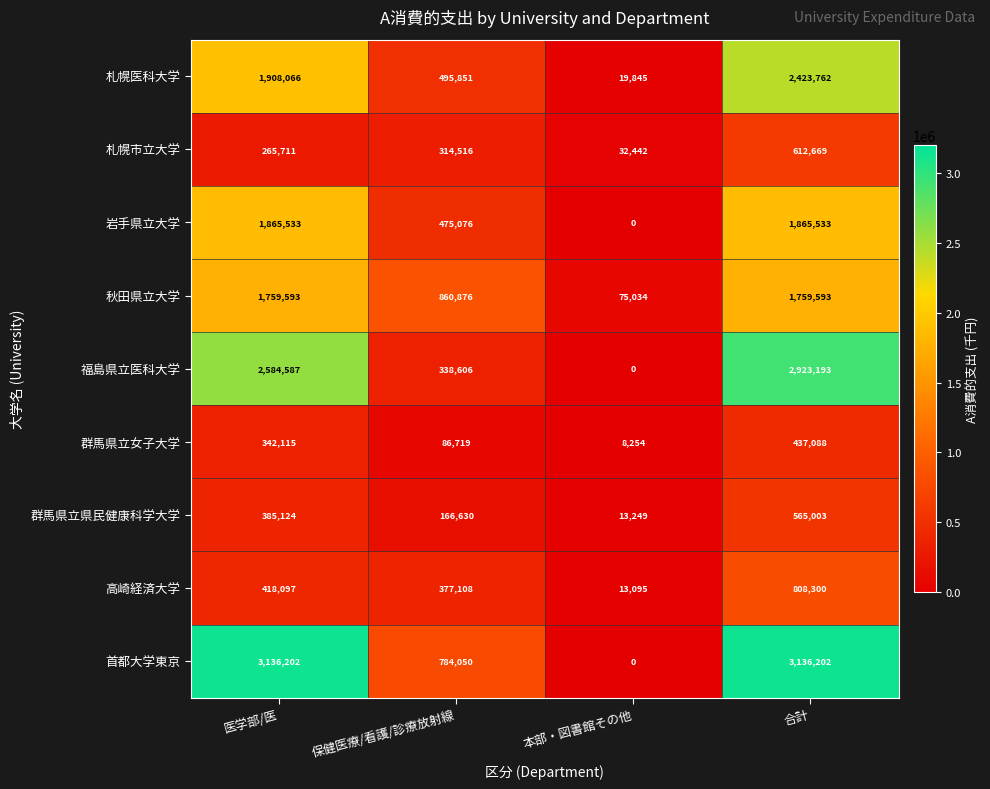

What is the average value of the 群馬県立県民健康科学大学 series?

282502